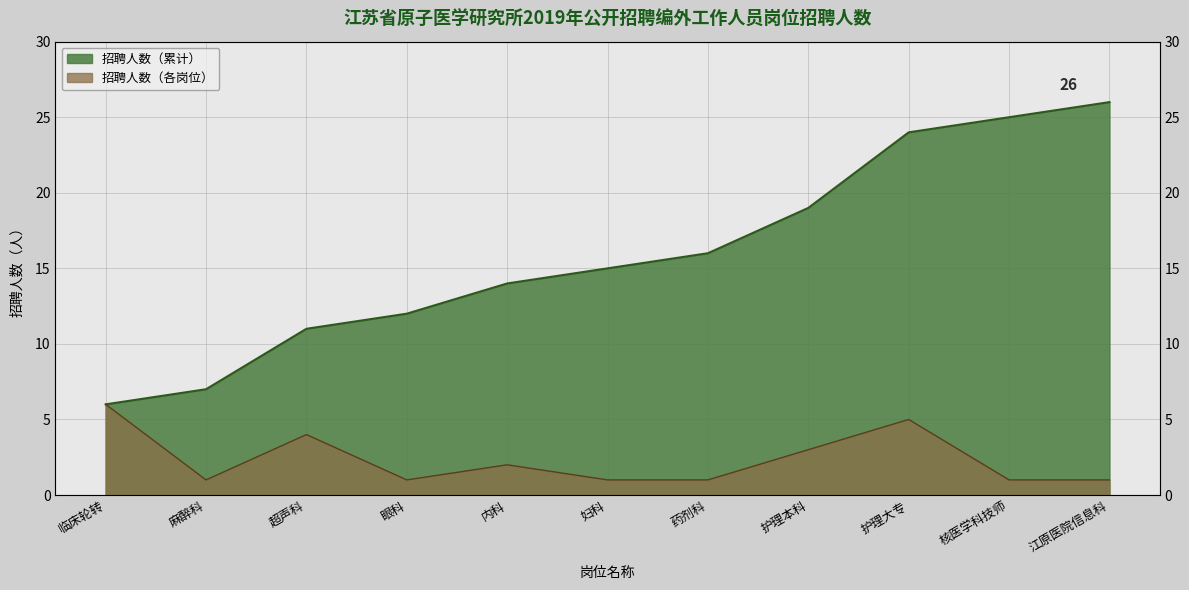

How many categories are shown in the chart?

11